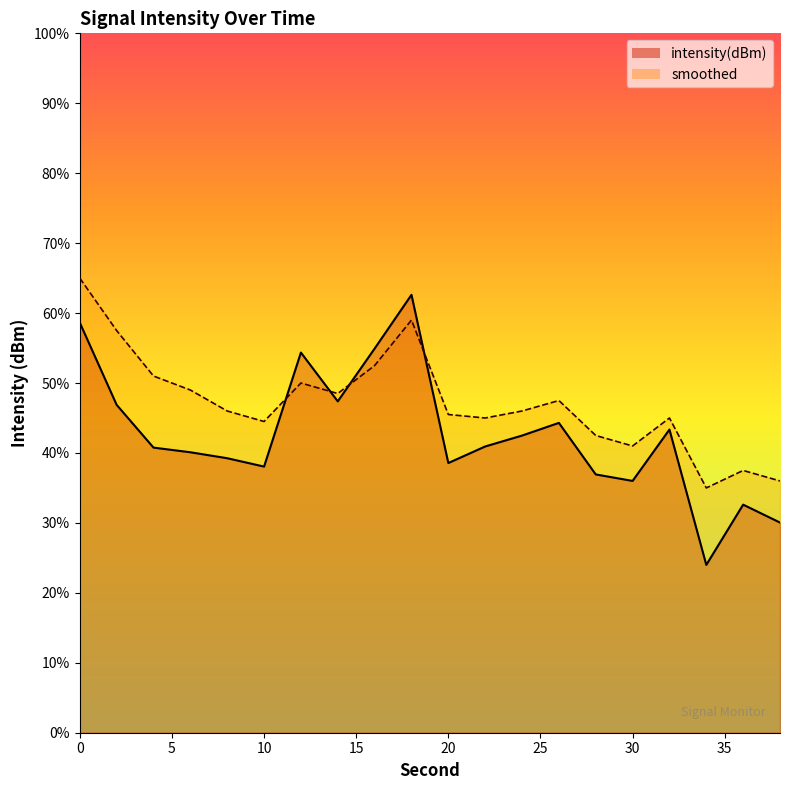

What are all the series names shown in the legend?

intensity(dBm), smoothed